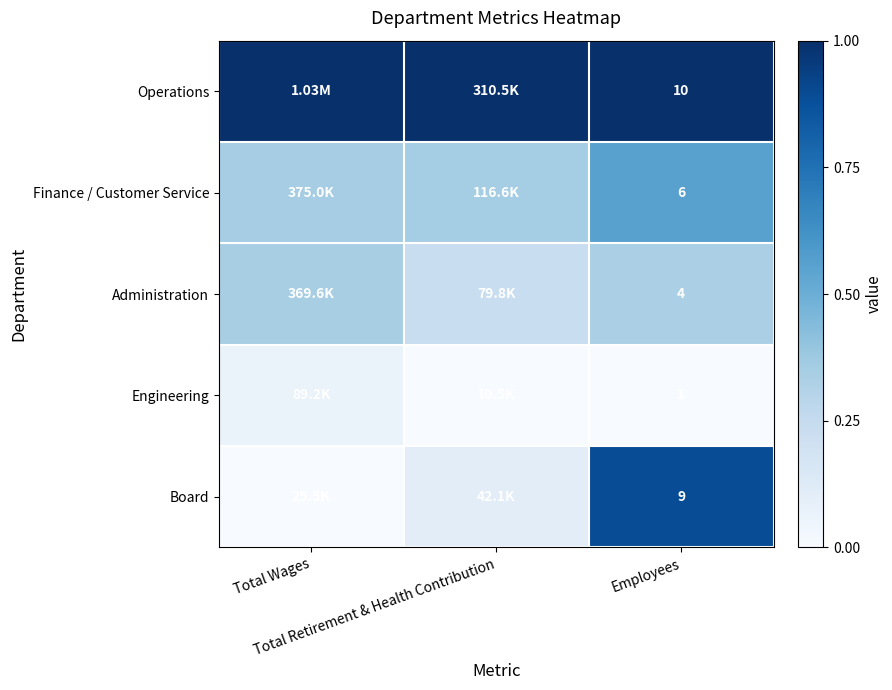

Is the value of Finance / Customer Service at Total Retirement & Health Contribution greater than the value of Operations at Employees?

No